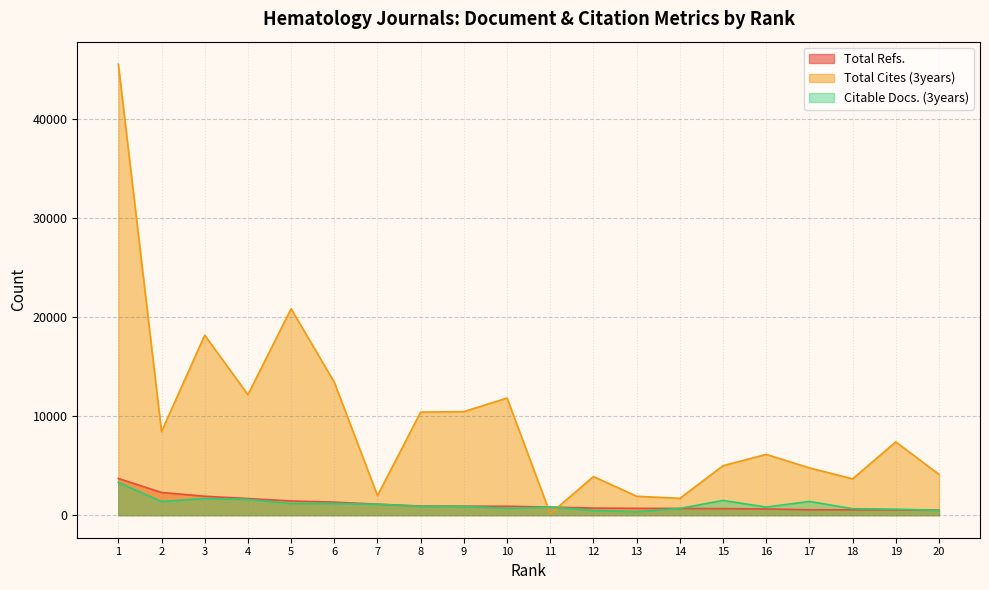

At which label does Citable Docs. (3years) first exceed 897?

1